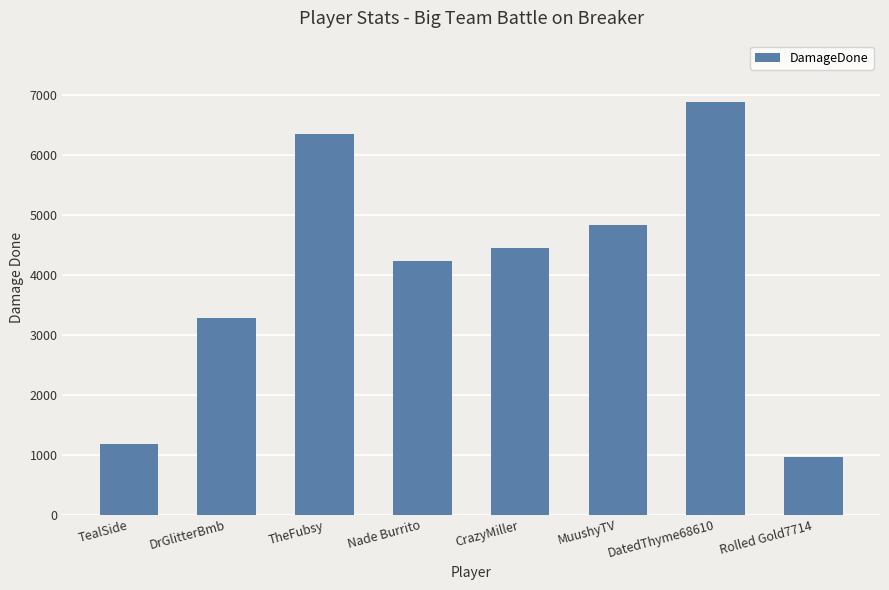

Reading left to right, list all the values displayed in this chart.

TealSide=1182	DrGlitterBmb=3273	TheFubsy=6349	Nade Burrito=4229	CrazyMiller=4454	MuushyTV=4837	DatedThyme68610=6878	Rolled Gold7714=960